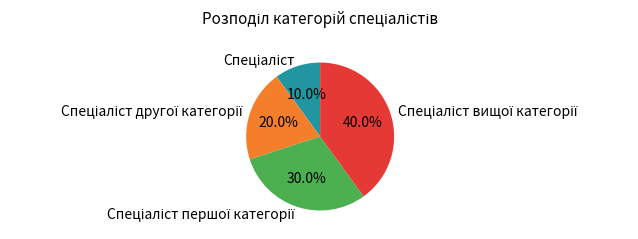

Is there a majority slice in this chart?

No